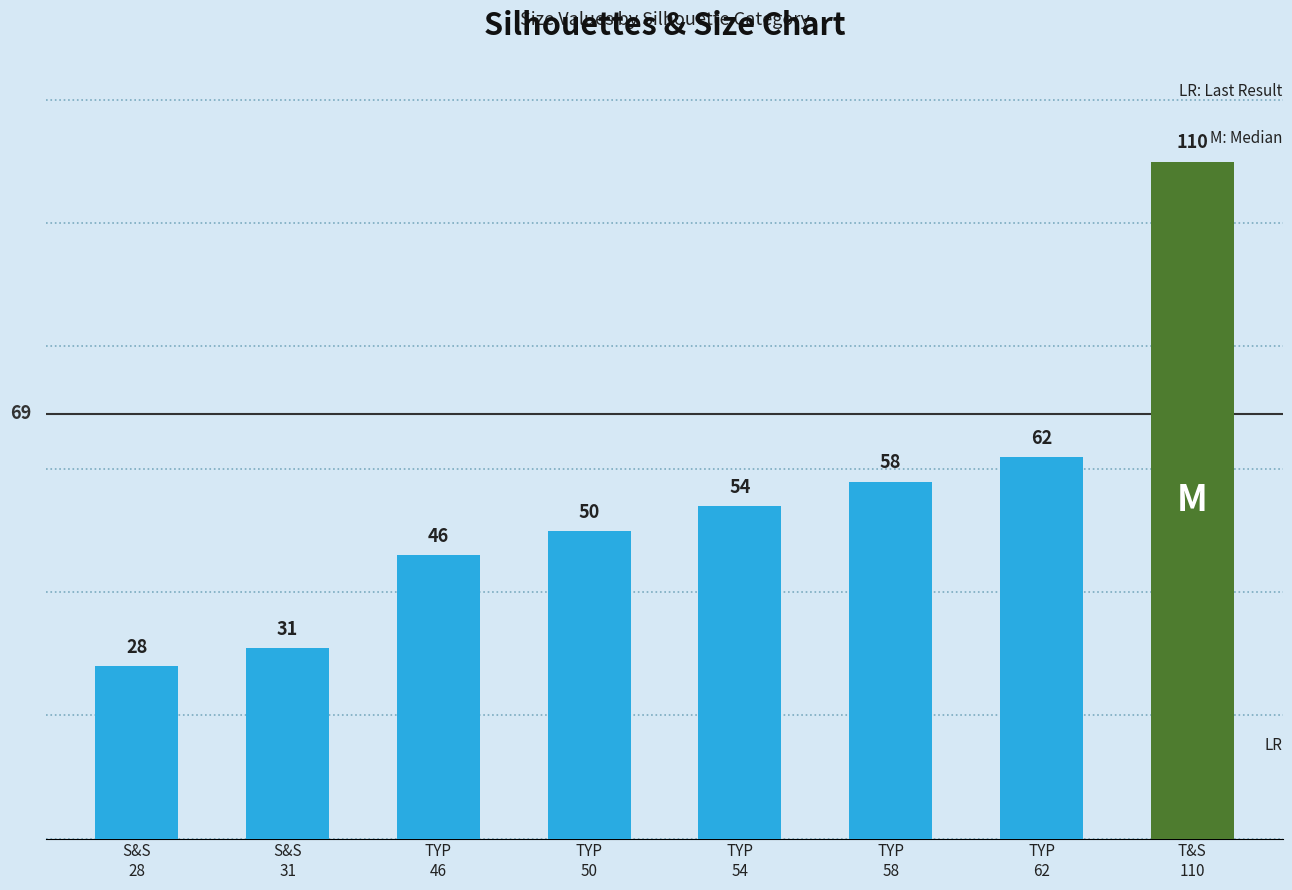

True or false: the data shows 46 at TYP
46.

True